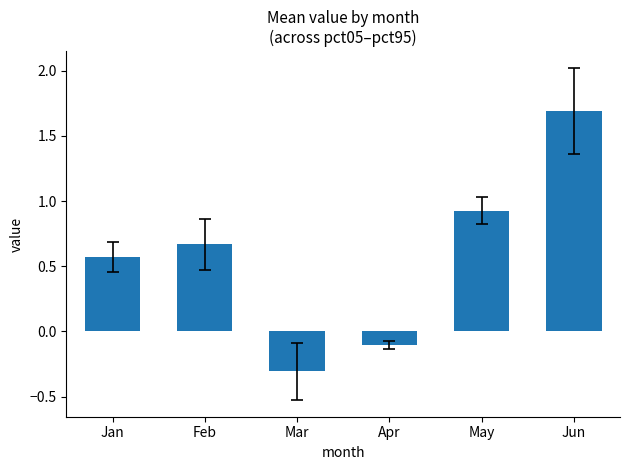

The chart shows a value of -0.1 at Apr. True or false?

True